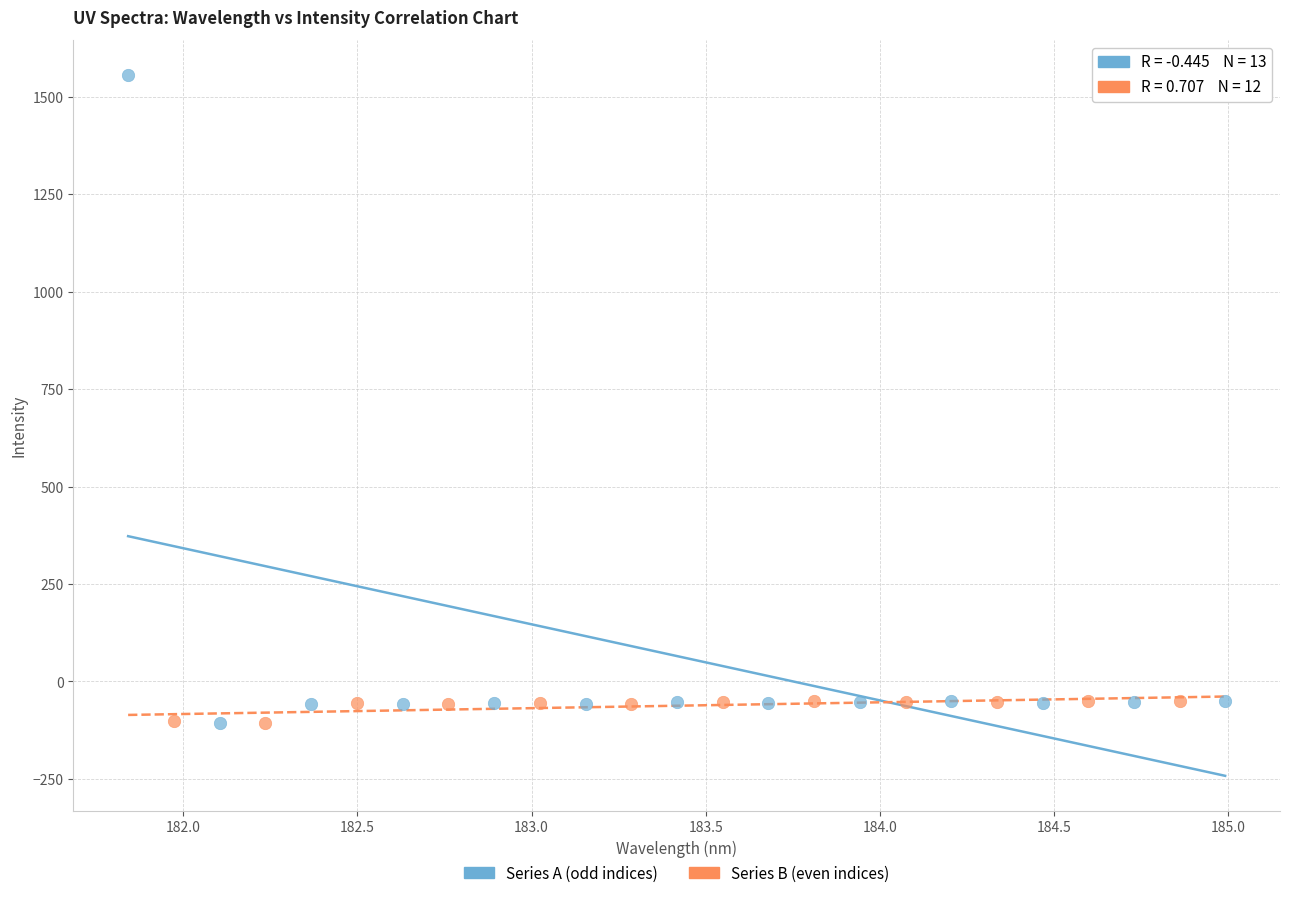

Which series contains the highest Y value?

Series A (odd indices)